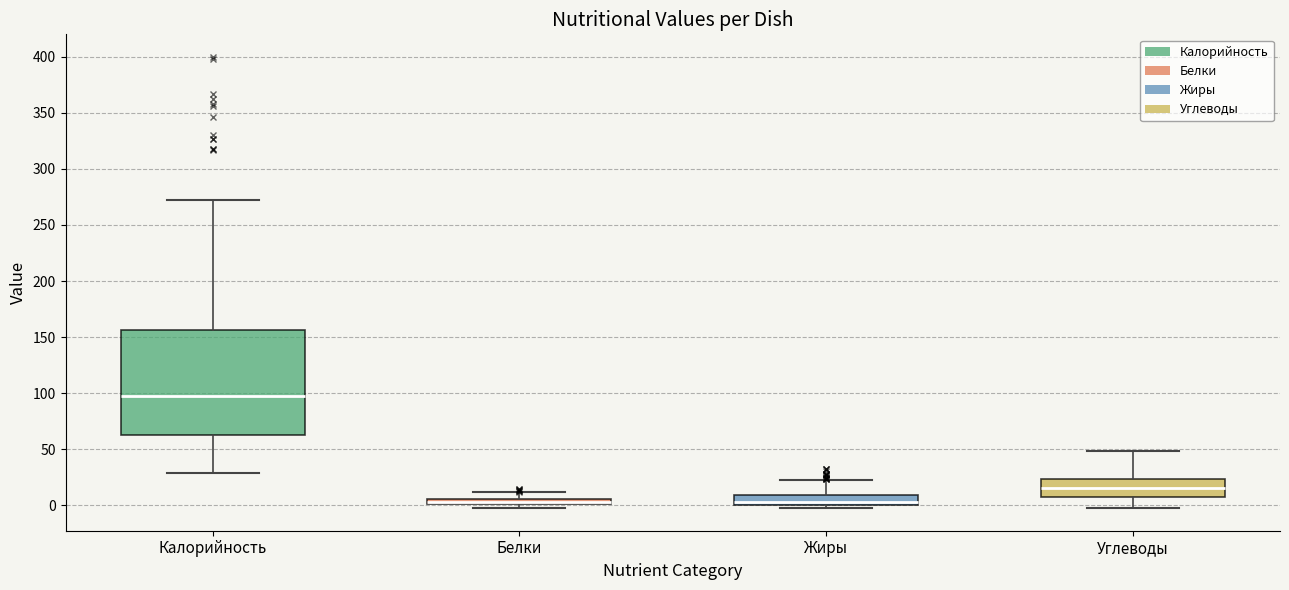

Comparing the boxes themselves (not the whiskers), which one is the tallest?

Калорийность